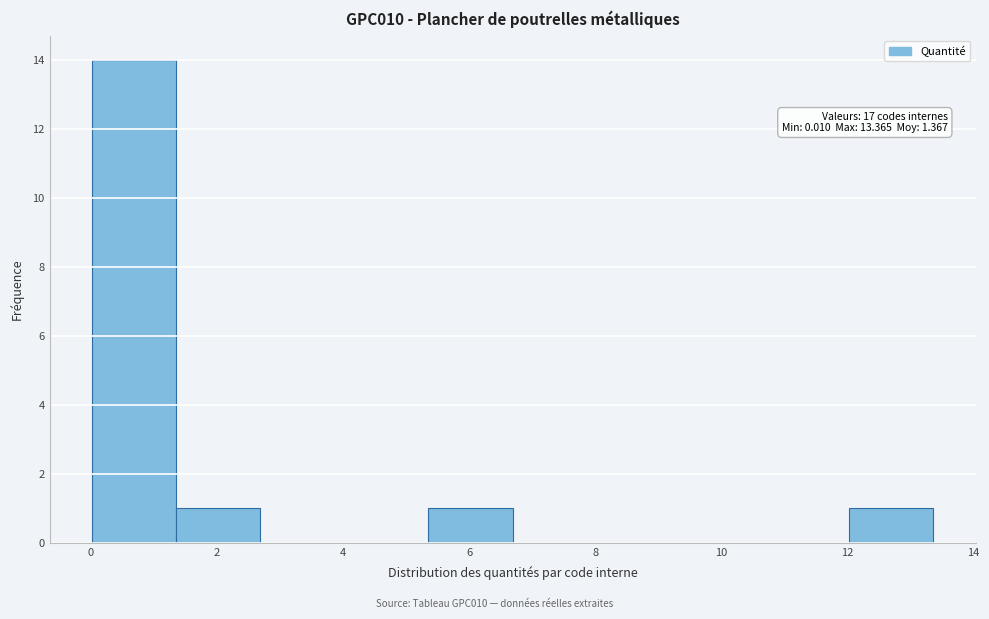

Over which range of the x-axis is the bar tallest?

0.0 to 1.4